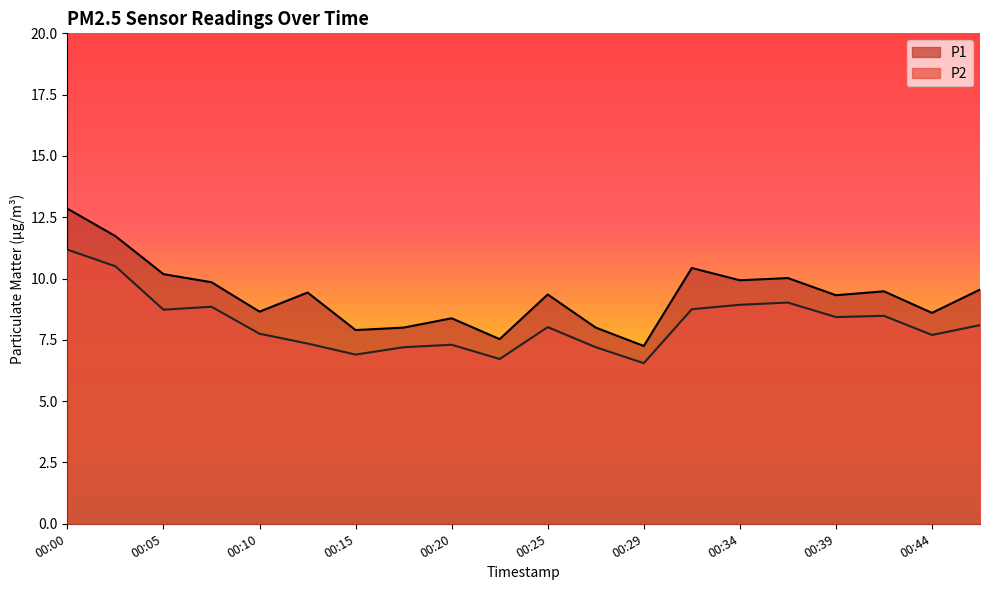

How many data points in P2 are less than 8?

9